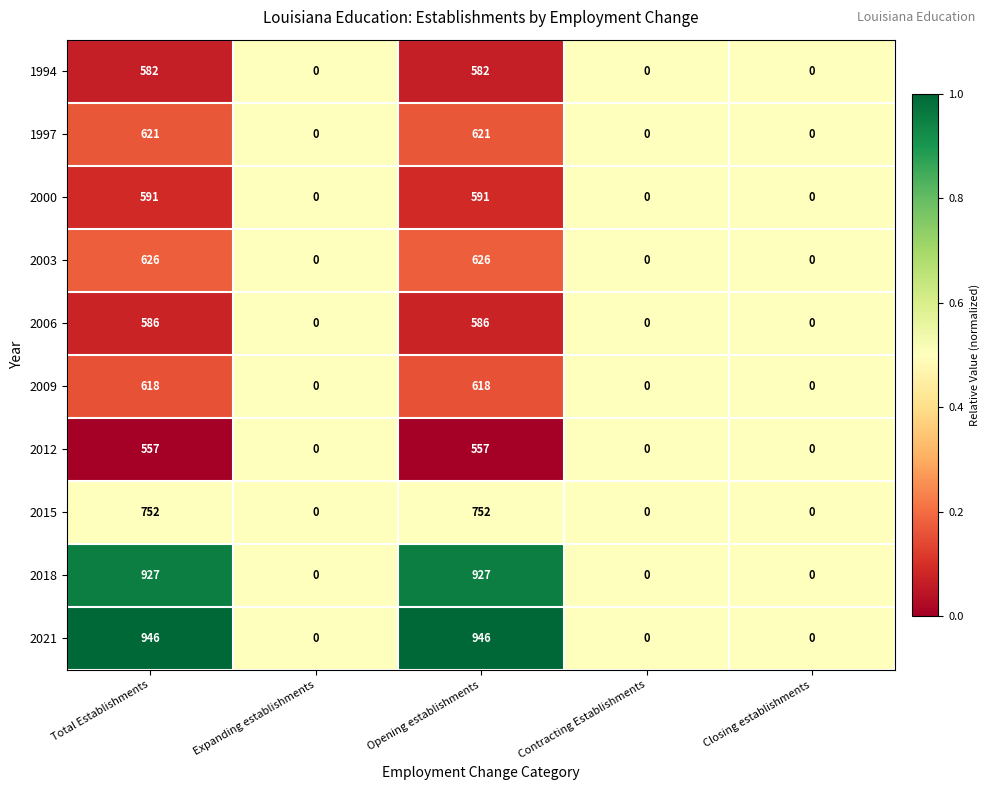

The value of 2000 at Total Establishments is 900. True or false?

False